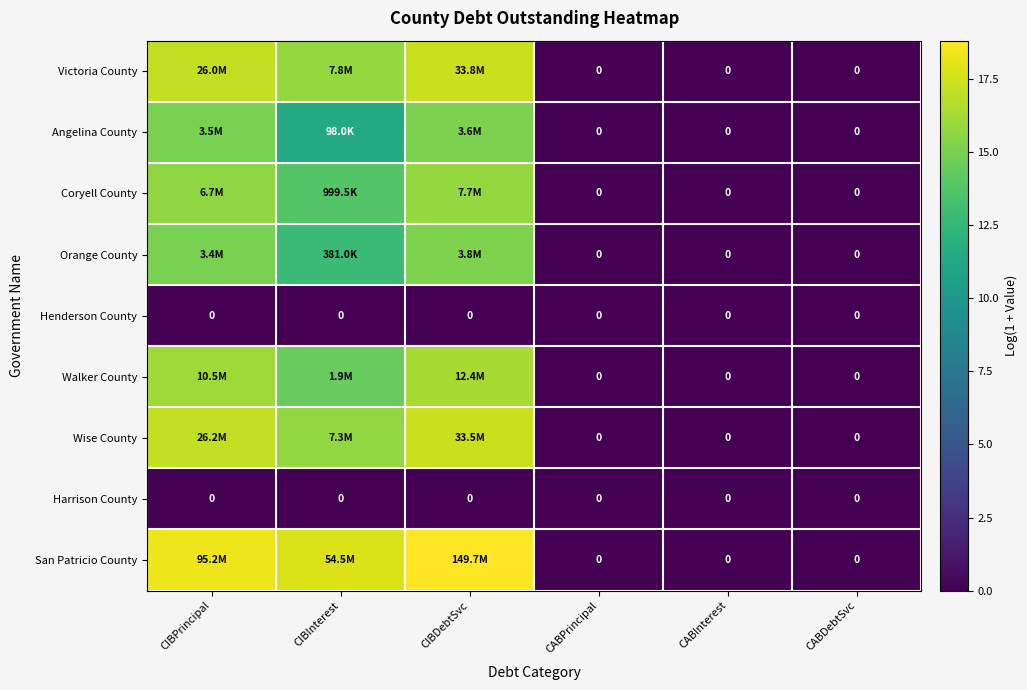

At CABInterest, list the series in order from smallest to largest.

Victoria County, Angelina County, Coryell County, Orange County, Henderson County, Walker County, Wise County, Harrison County, San Patricio County